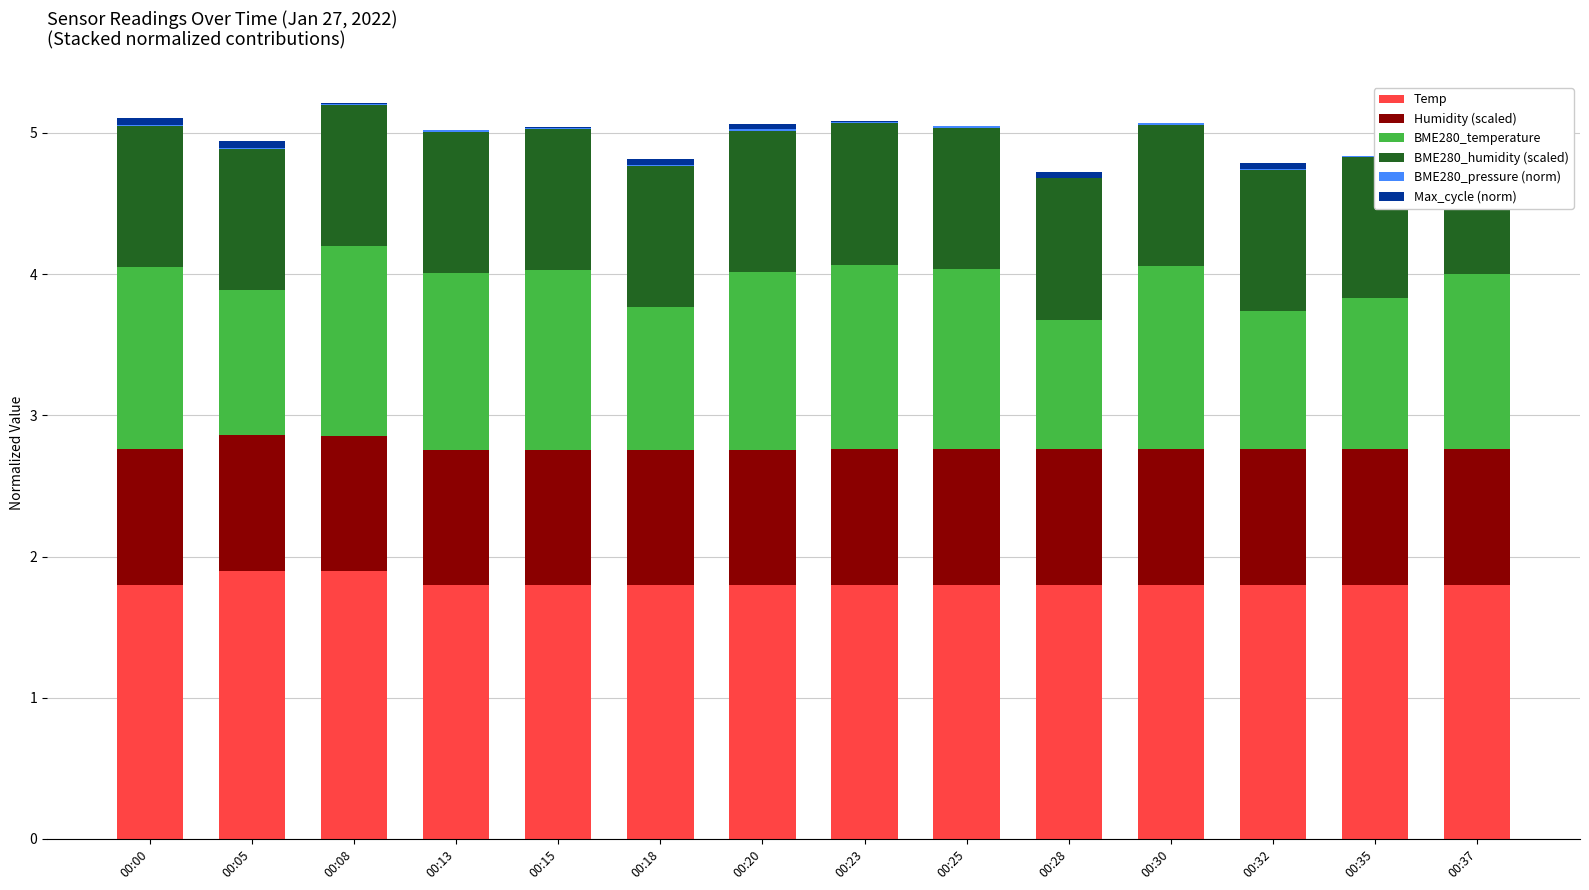

Reading right to left, list all the values displayed in this chart.

Temp: 1.8	1.8	1.8	1.8	1.8	1.8	1.8	1.8	1.8	1.8	1.8	1.9	1.9	1.8
Humidity (scaled): 1.0	1.0	1.0	1.0	1.0	1.0	1.0	1.0	1.0	1.0	1.0	1.0	1.0	1.0
BME280_temperature: 1.2	1.1	1.0	1.3	0.9	1.3	1.3	1.3	1.0	1.3	1.2	1.3	1.0	1.3
BME280_humidity (scaled): 1.0	1.0	1.0	1.0	1.0	1.0	1.0	1.0	1.0	1.0	1.0	1.0	1.0	1.0
BME280_pressure (norm): 0.0	0.0	0.0	0.0	0.0	0.0	0.0	0.0	0.0	0.0	0.0	0.0	0.0	0.0
Max_cycle (norm): 0.0	0.0	0.0	0.0	0.0	0.0	0.0	0.0	0.0	0.0	0.0	0.0	0.0	0.0